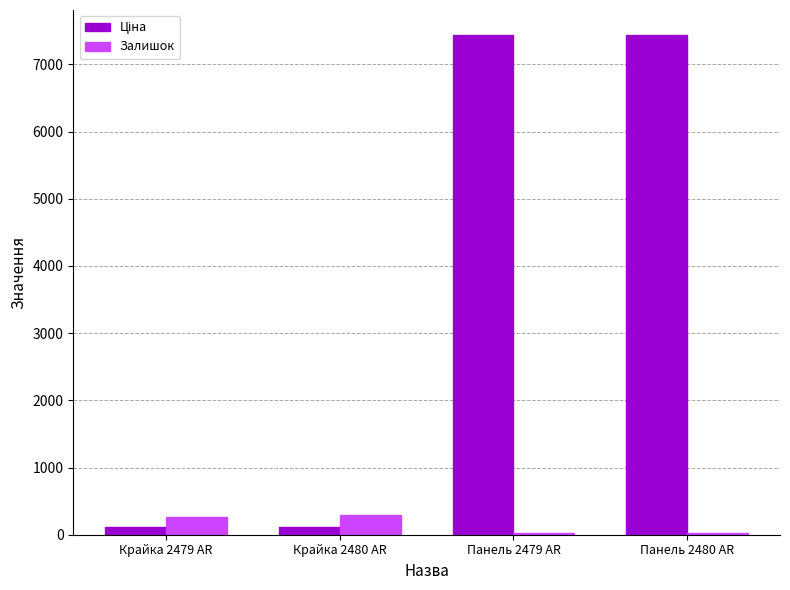

What is the sum of all Залишок values?

611.0